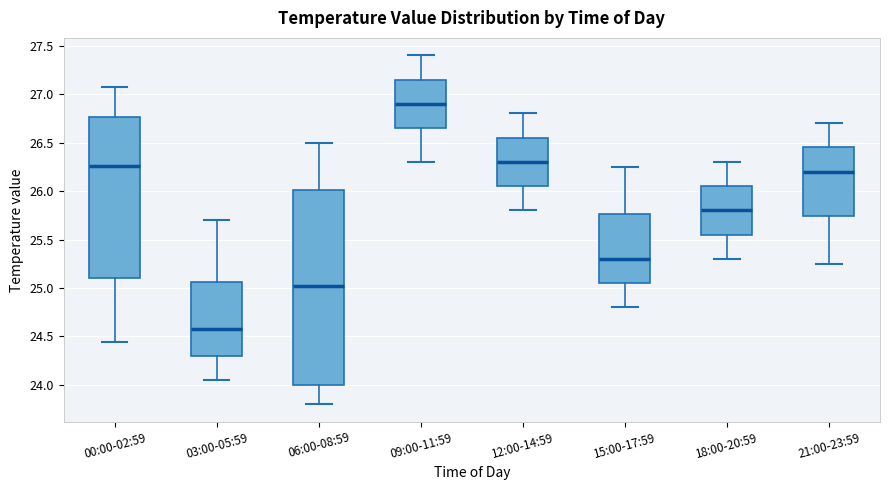

Reading left to right, read every box against the y-axis: the position of its median line, the range the box covers, and the ends of its whiskers. The values are not printed on the chart, so give them approximately, as read against the axis.

00:00-02:59: median 26.25, box 25.10 to 26.75, whiskers 24.45 to 27.05
03:00-05:59: median 24.60, box 24.30 to 25.05, whiskers 24.05 to 25.70
06:00-08:59: median 25.05, box 24.00 to 26.00, whiskers 23.80 to 26.50
09:00-11:59: median 26.90, box 26.65 to 27.15, whiskers 26.30 to 27.40
12:00-14:59: median 26.30, box 26.05 to 26.55, whiskers 25.80 to 26.80
15:00-17:59: median 25.30, box 25.05 to 25.75, whiskers 24.80 to 26.25
18:00-20:59: median 25.80, box 25.55 to 26.05, whiskers 25.30 to 26.30
21:00-23:59: median 26.20, box 25.75 to 26.45, whiskers 25.25 to 26.70